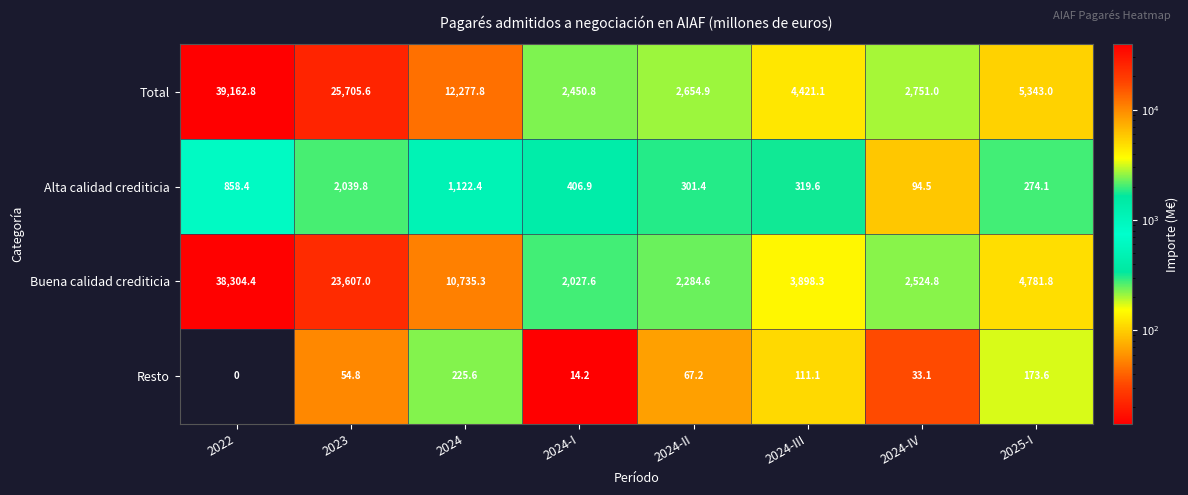

At which category does the chart reach its minimum across all series?

2022